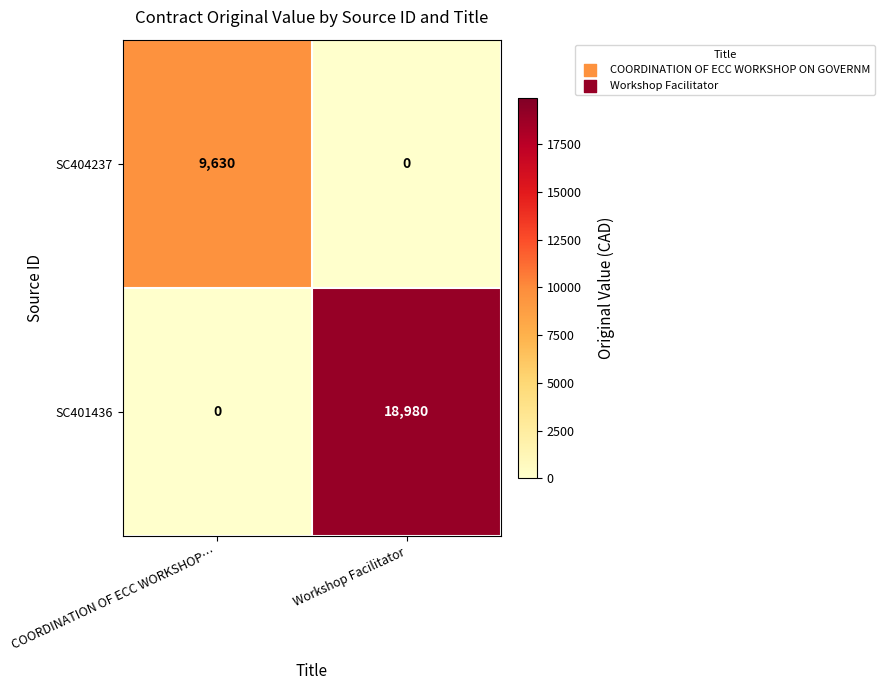

The SC401436 series shows -7934 at COORDINATION OF ECC WORKSHOP…. True or false?

False